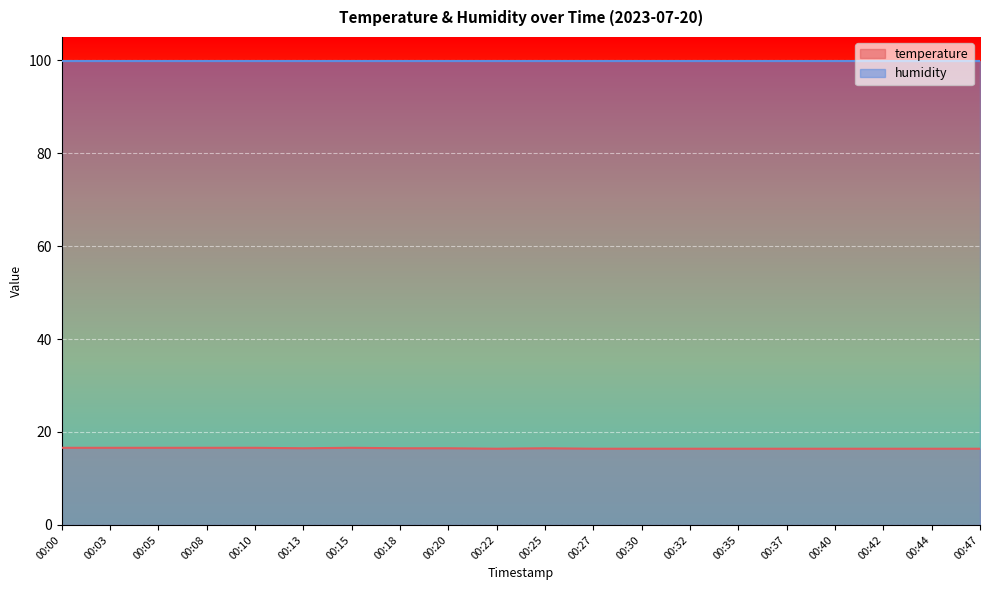

What is the value of the 16th point from the left?

16.4